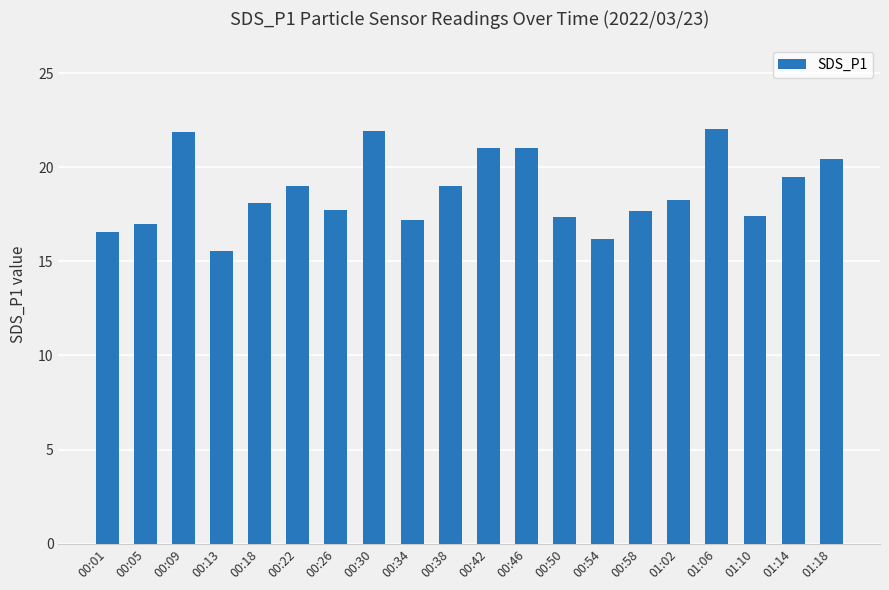

What is the difference between the maximum and second lowest values?

5.9